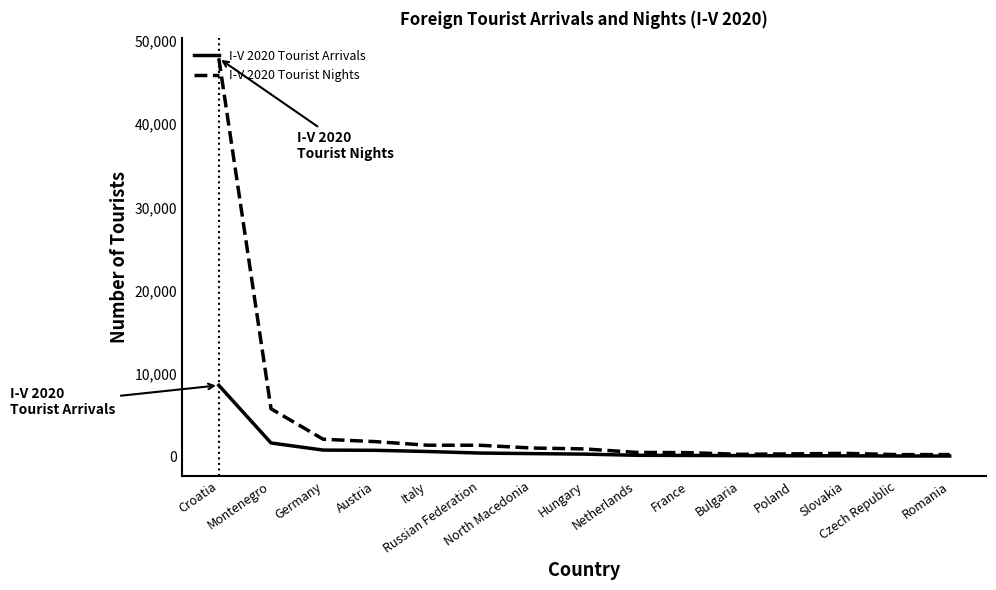

Which series has the largest total across all categories?

I-V 2020 Tourist Nights